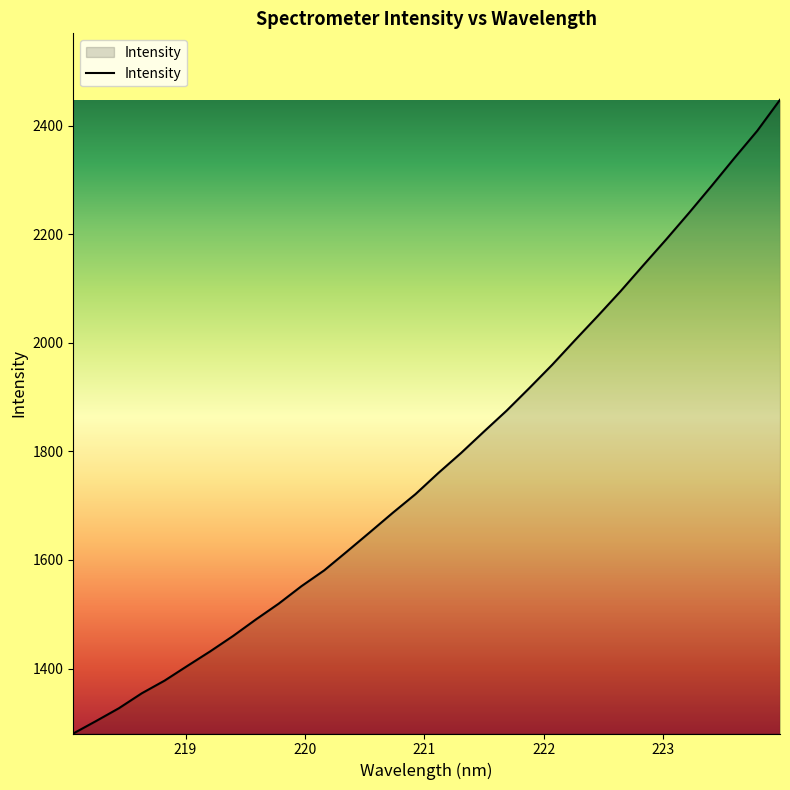

What is the minimum value shown in the chart?

1280.5